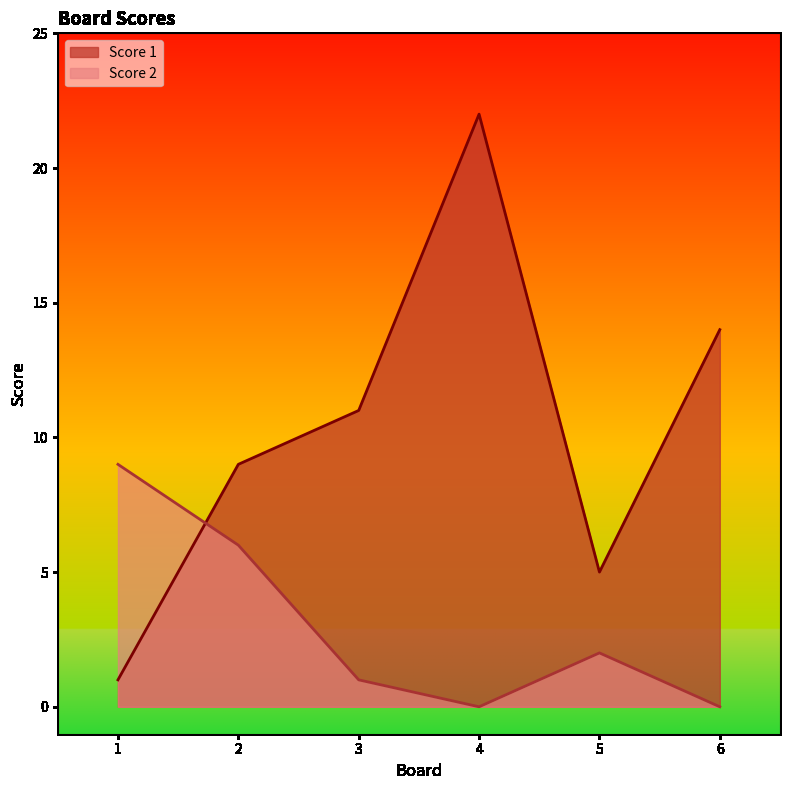

What is the difference between the highest and lowest values at 3?

10